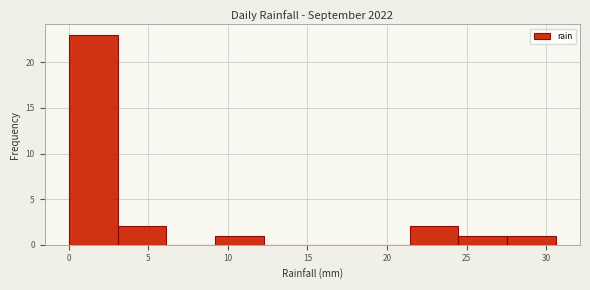

Over which range of the x-axis is the bar tallest?

0.0 to 3.0